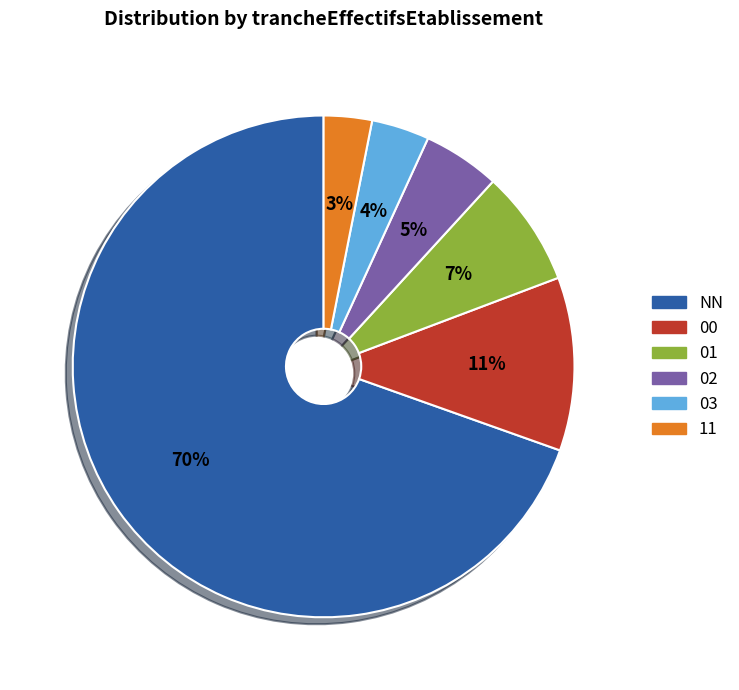

Which has a higher value, 01 or NN?

NN